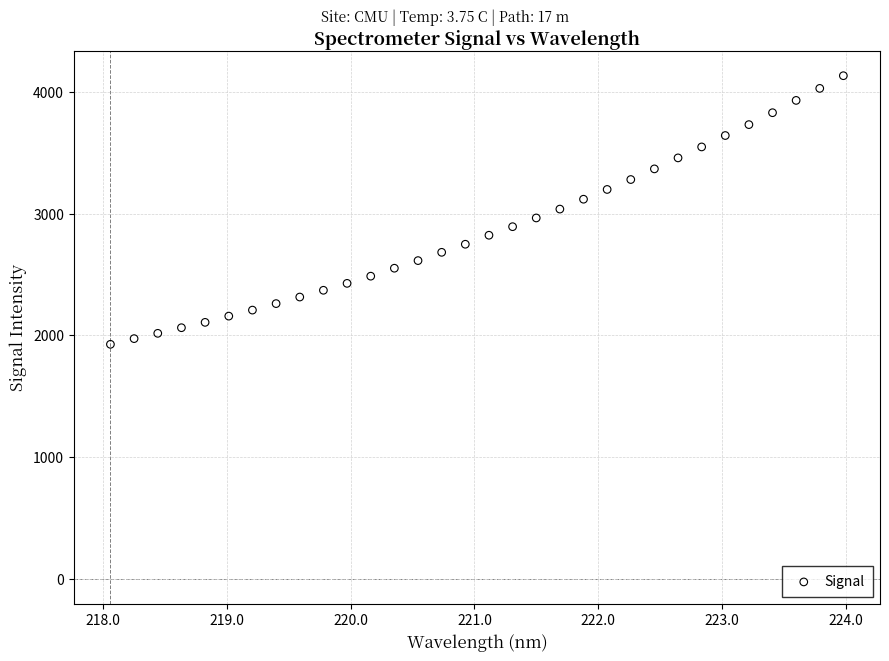

What is the range of X values (max minus min)?

5.9